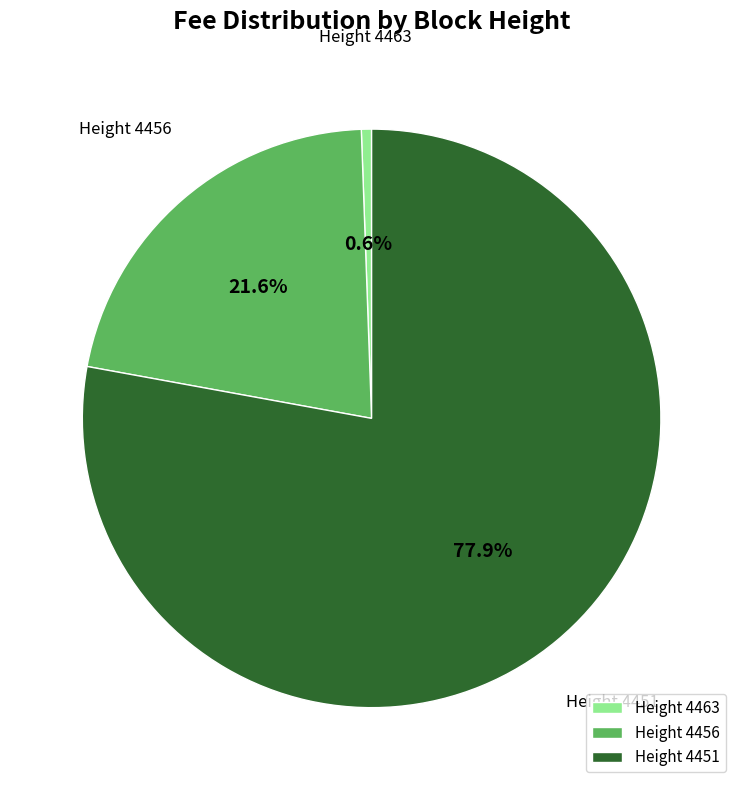

Combined, do Height 4451 and Height 4463 account for over 50%?

Yes